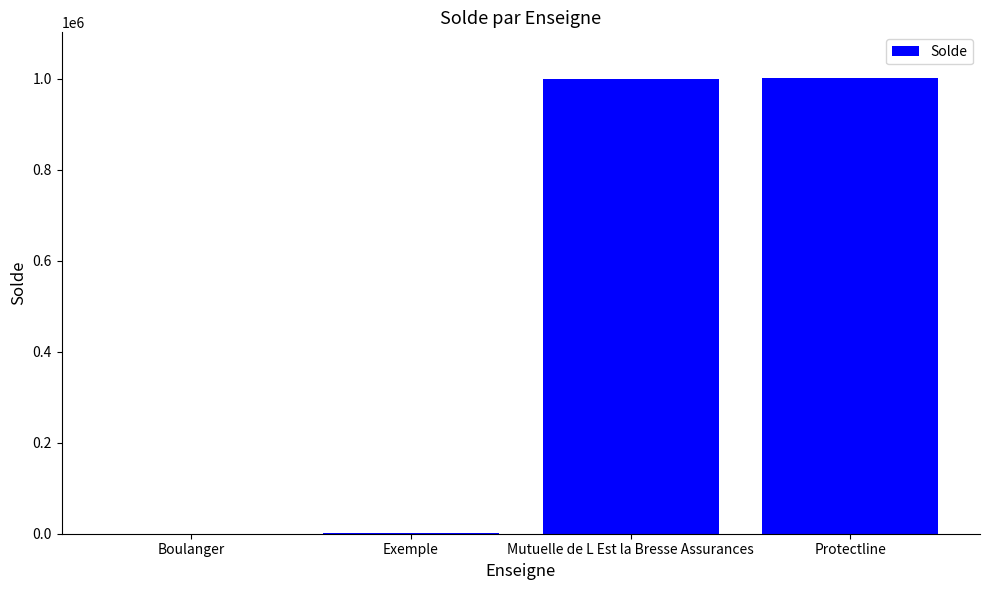

True or false: the data shows 576109 at Protectline.

False